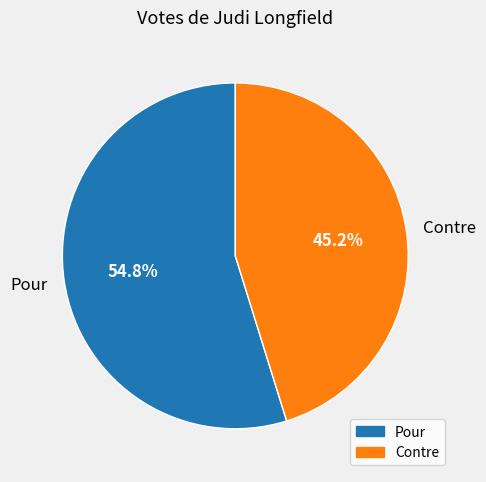

The Contre slice represents 45% of the pie. True or false?

True